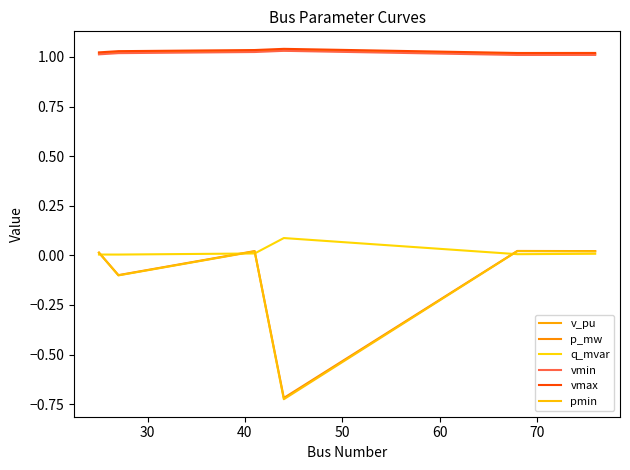

Reading right to left, transcribe all the data shown in this chart.

v_pu: 1.0	1.0	1.0	1.0	1.0	1.0
p_mw: 0.0	0.0	-0.7	0.0	-0.1	0.0
q_mvar: 0.0	0.0	0.1	0.0	0.0	0.0
vmin: 1.0	1.0	1.0	1.0	1.0	1.0
vmax: 1.0	1.0	1.0	1.0	1.0	1.0
pmin: 0.0	0.0	-0.7	0.0	-0.1	0.0